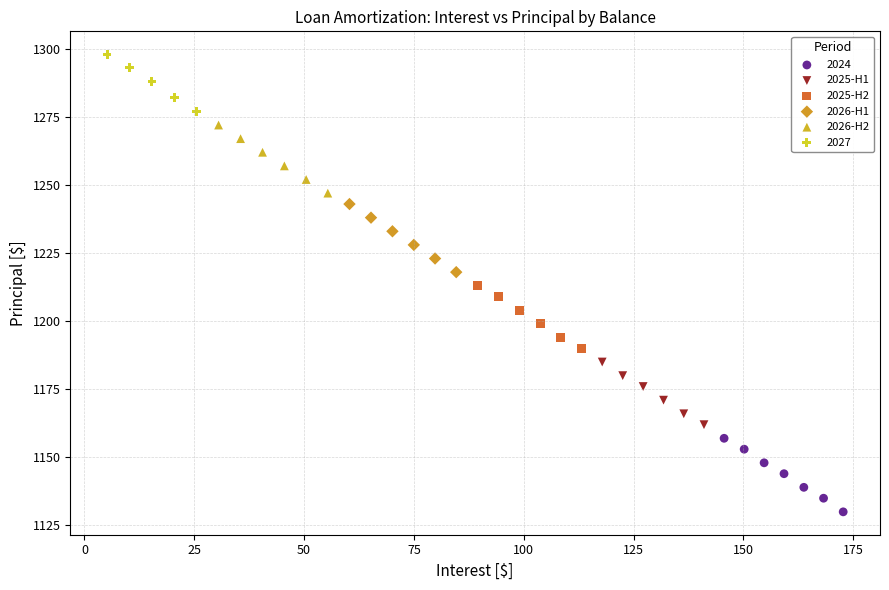

Which series contains the highest Y value?

2027